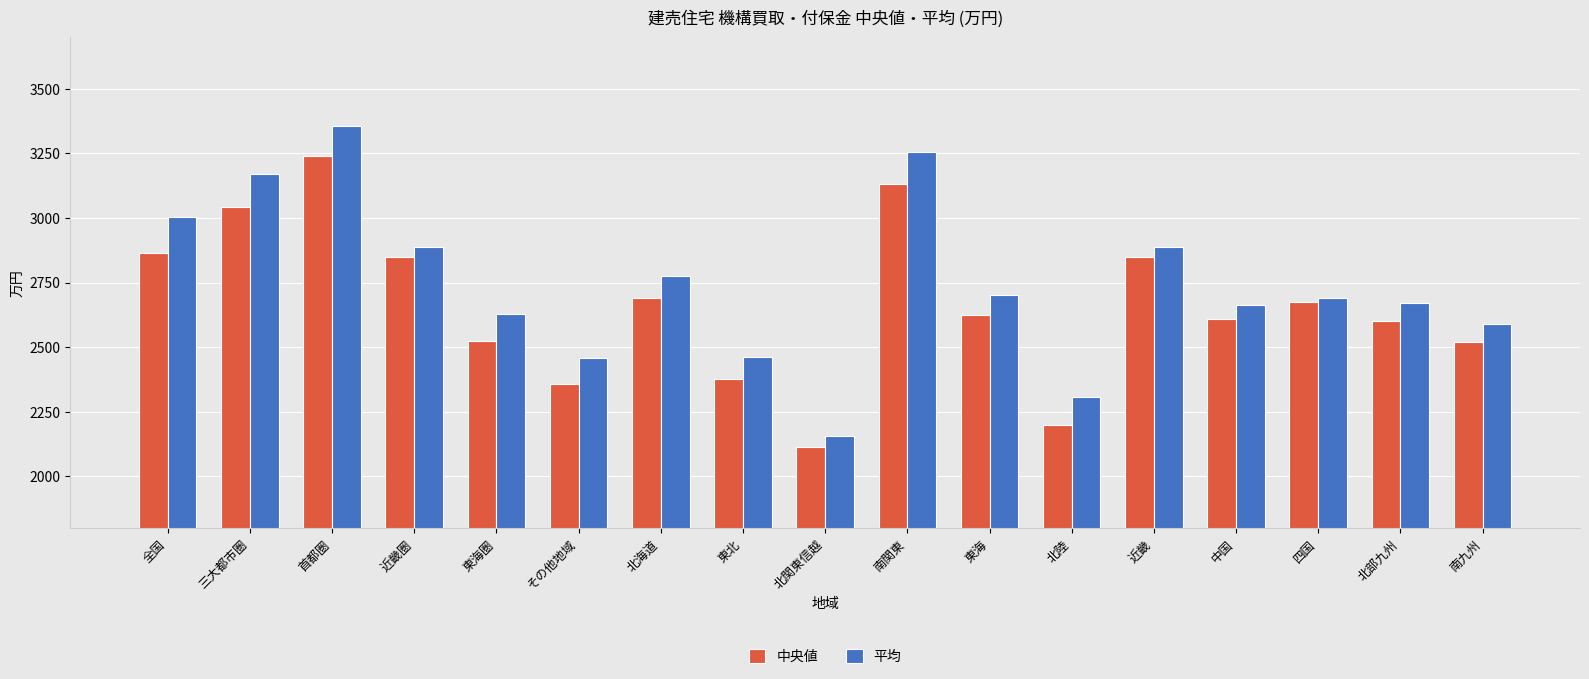

What is the difference between the 中央値 values at 東北 and 三大都市圏?

664.5